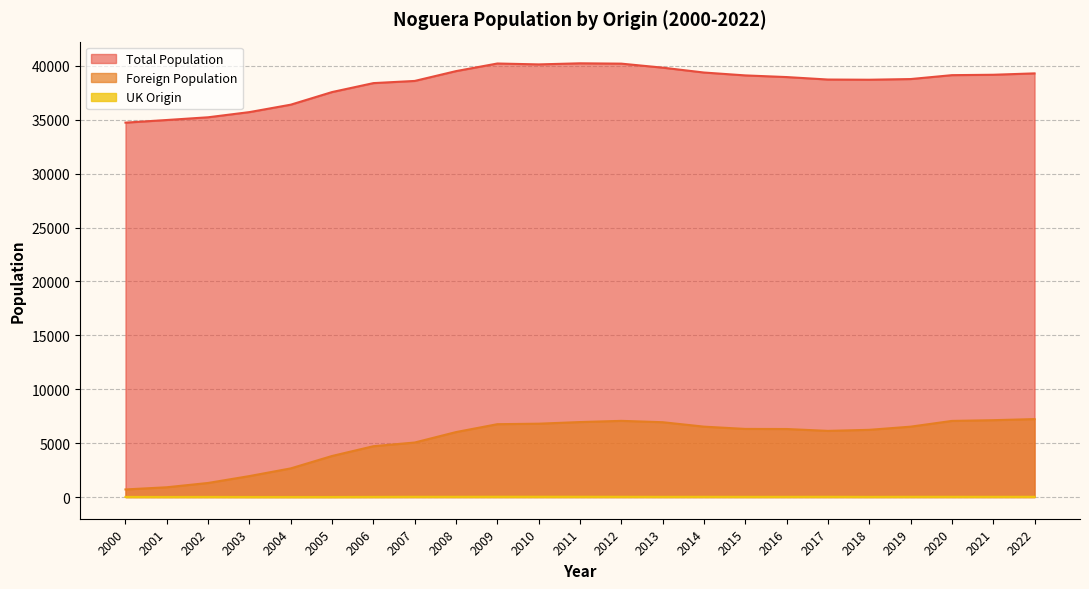

How many data points in Total Population are less than 38955?

11